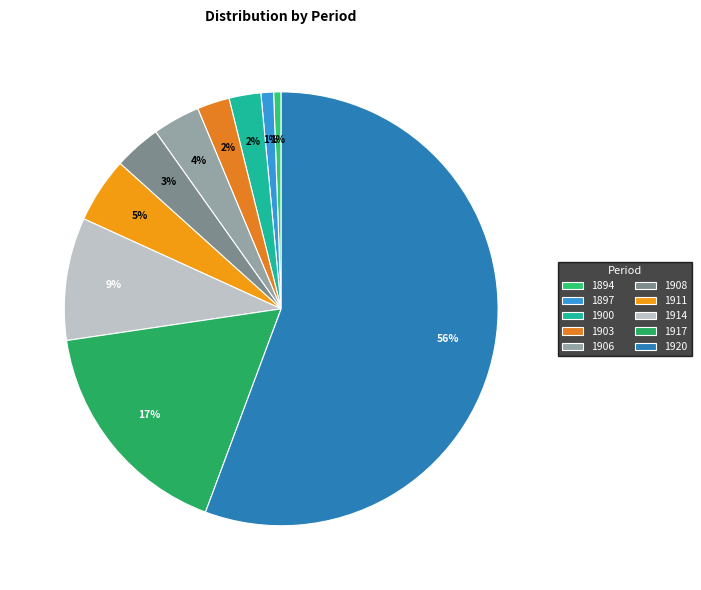

To the nearest percent, what percentage of the pie is 1914?

9%